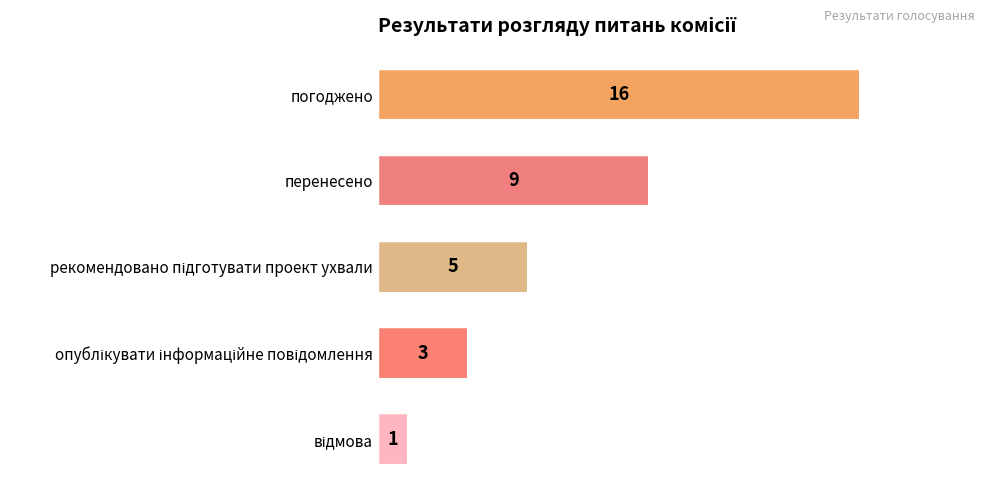

Is it true that the value at погоджено is 25?

False